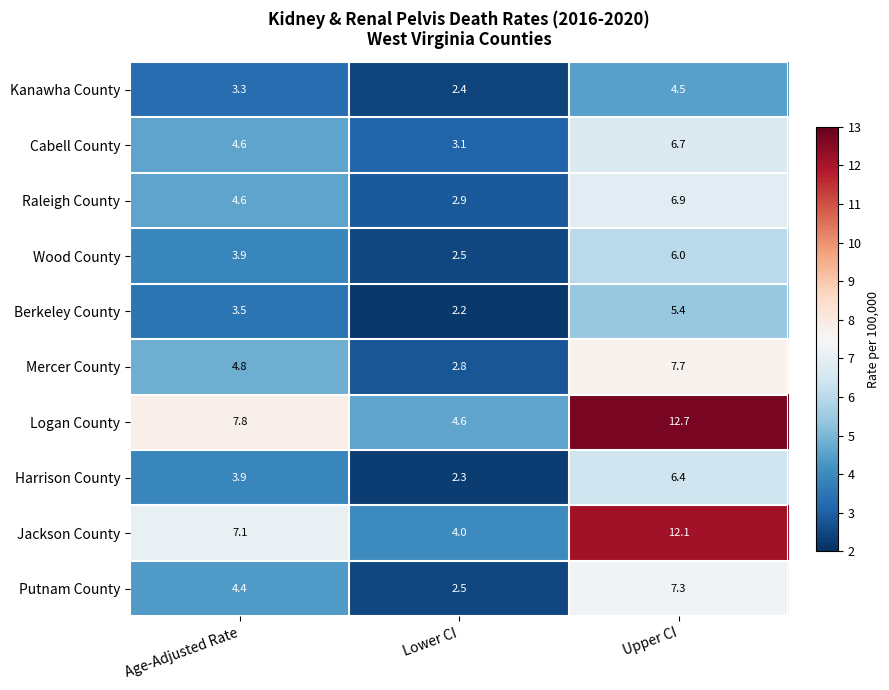

How many values in the Kanawha County series exceed 3?

2